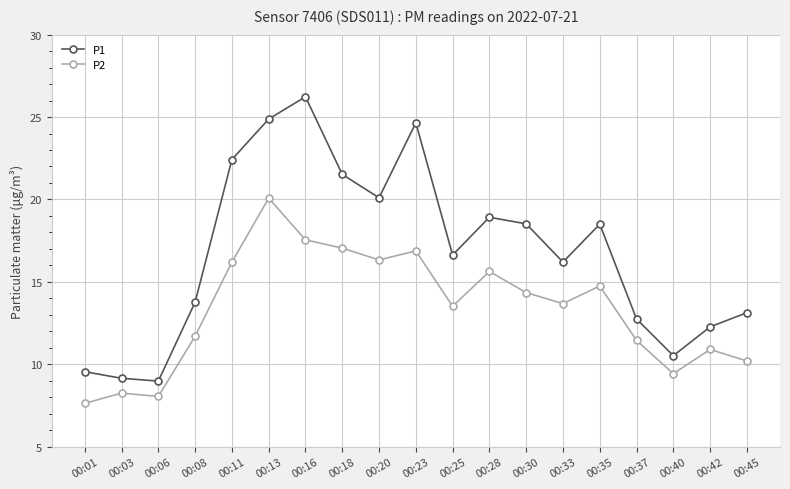

What is the difference between the second highest and minimum values in the P1 series?

15.9